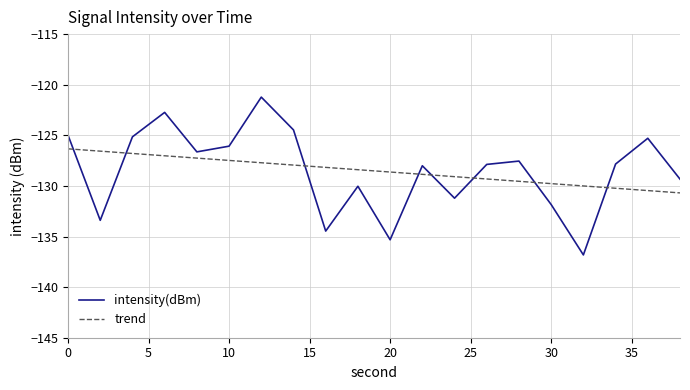

Rank the series by their maximum value, from lowest to highest.

trend, intensity(dBm)